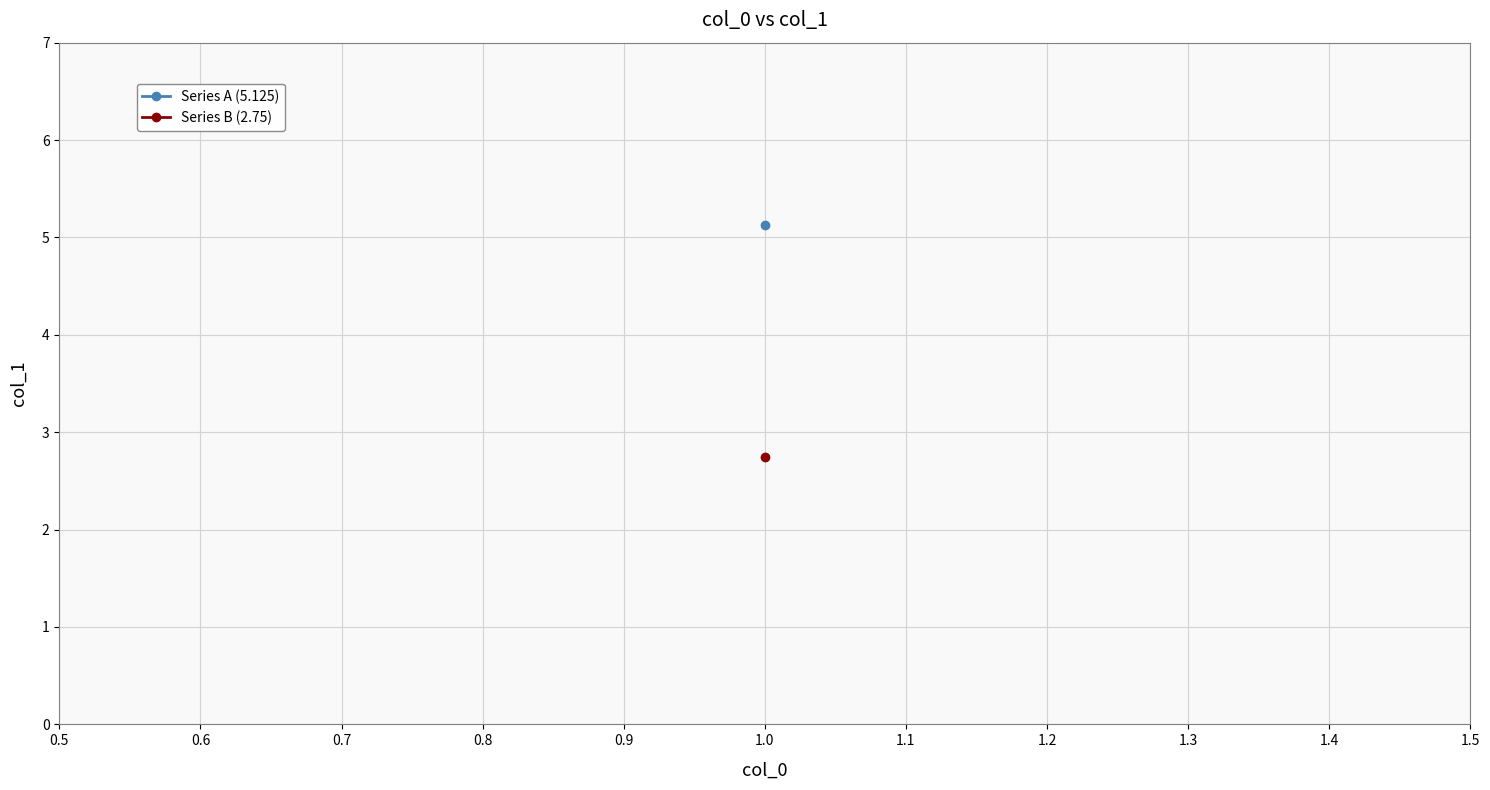

What is the ratio of the value at 1 to the value at 1?

1.9